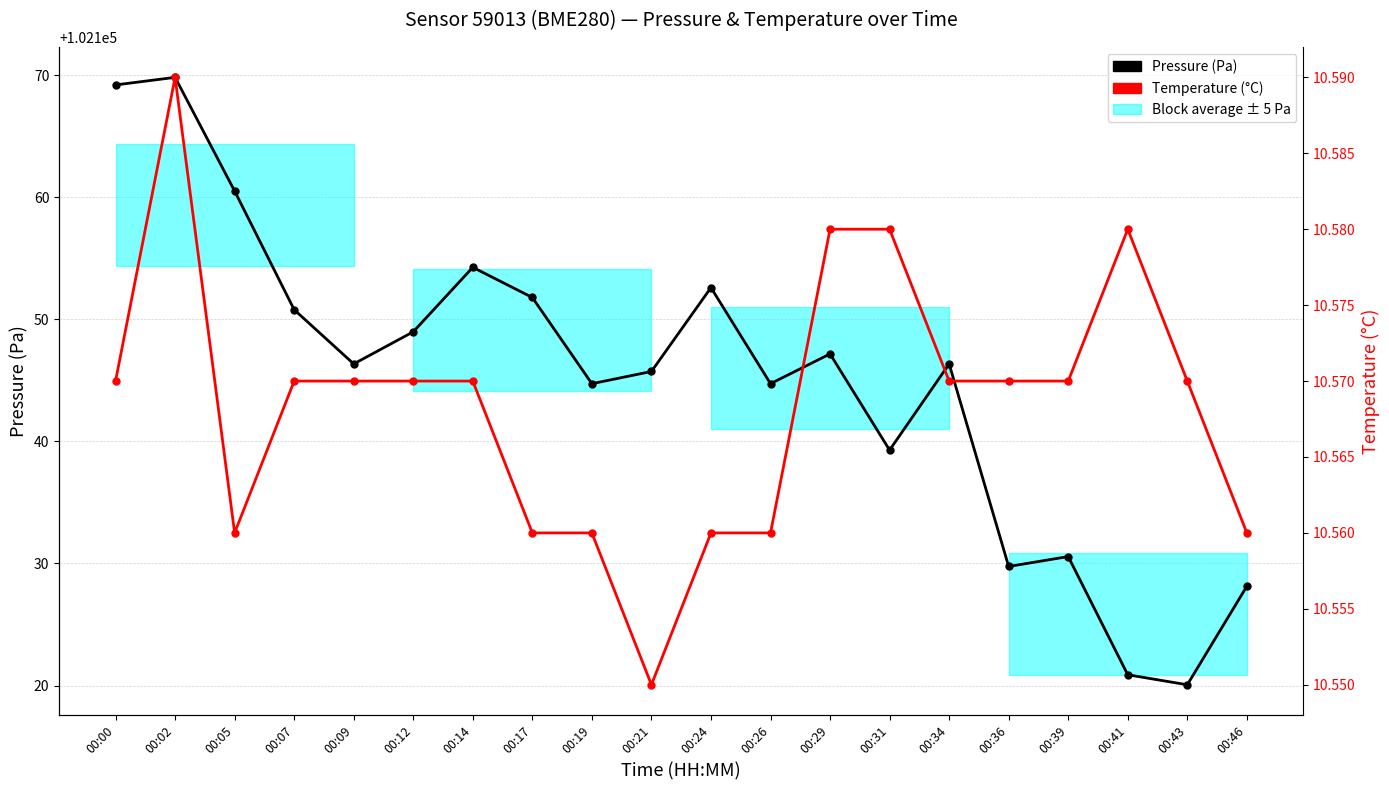

At which label does Pressure (Pa) first exceed 102146?

00:00